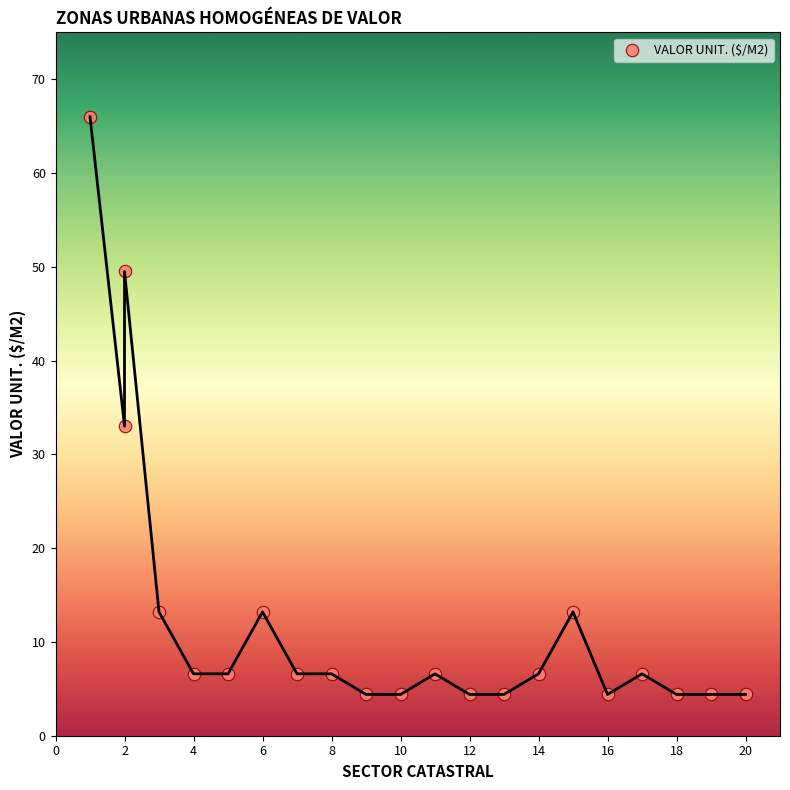

What is the range of X values (max minus min)?

19.0